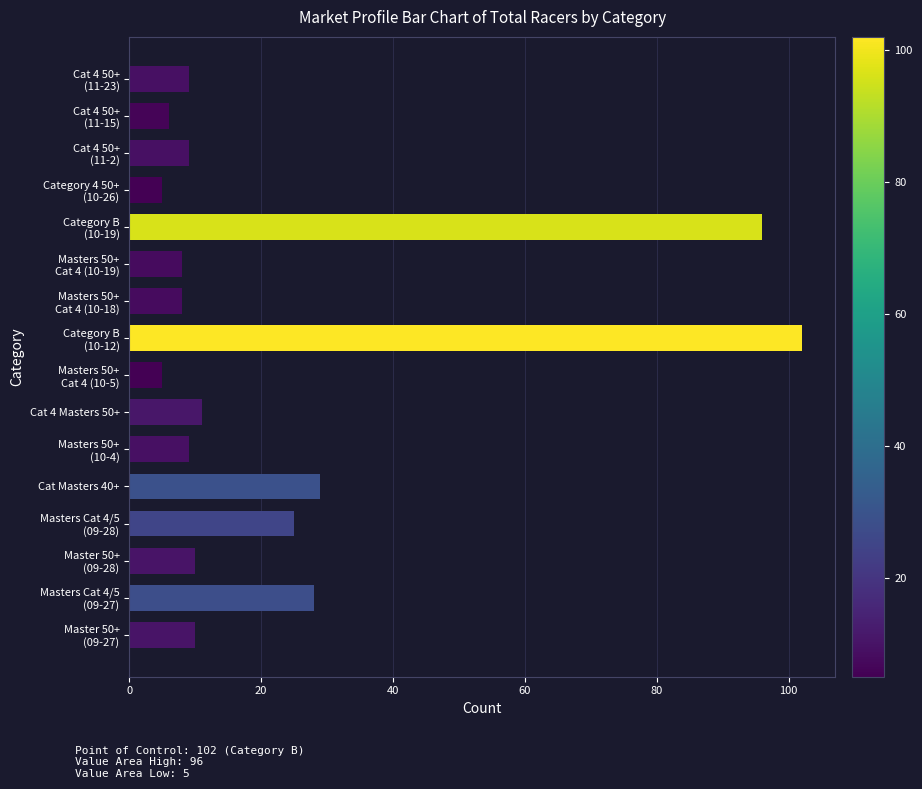

The chart shows a value of 29 at Cat Masters 40+. True or false?

True